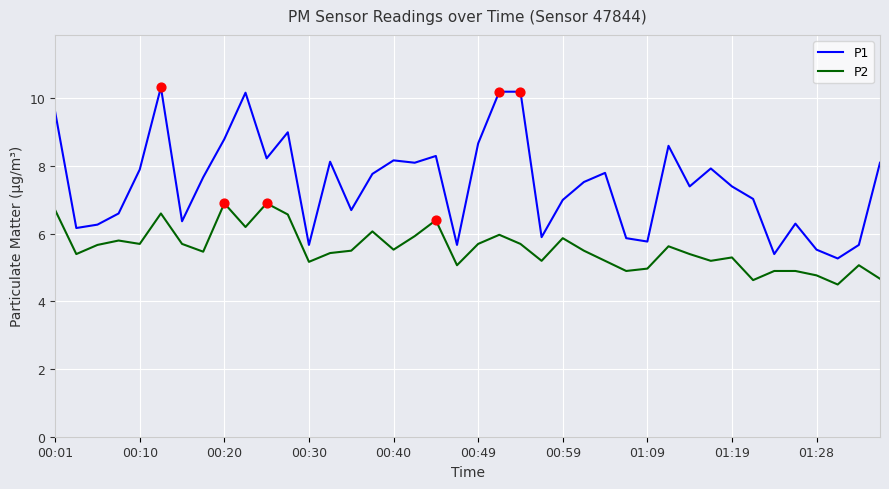

Which series has the widest spread of values?

P1